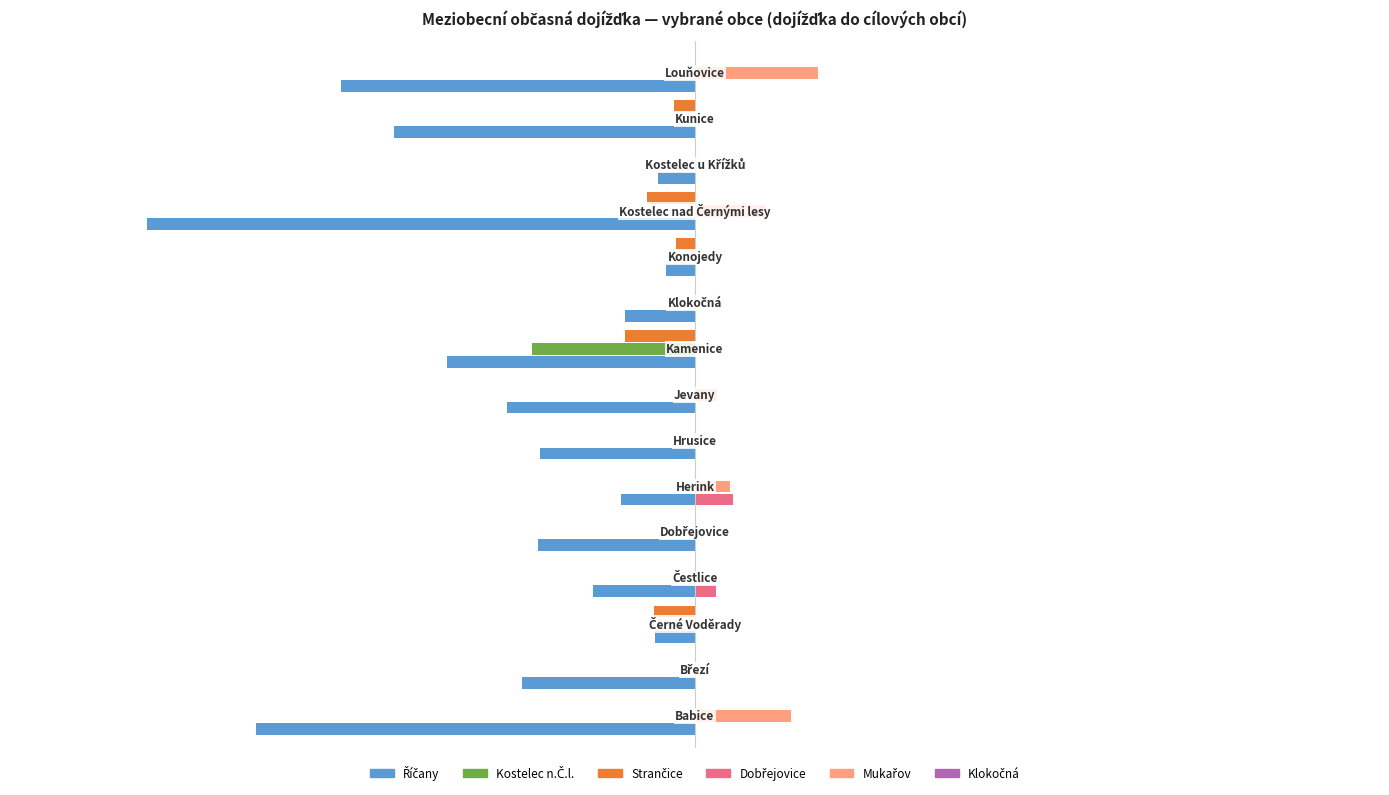

Rank the series by their maximum value, from lowest to highest.

Říčany, Kostelec n.Č.l., Strančice, Klokočná, Dobřejovice, Mukařov